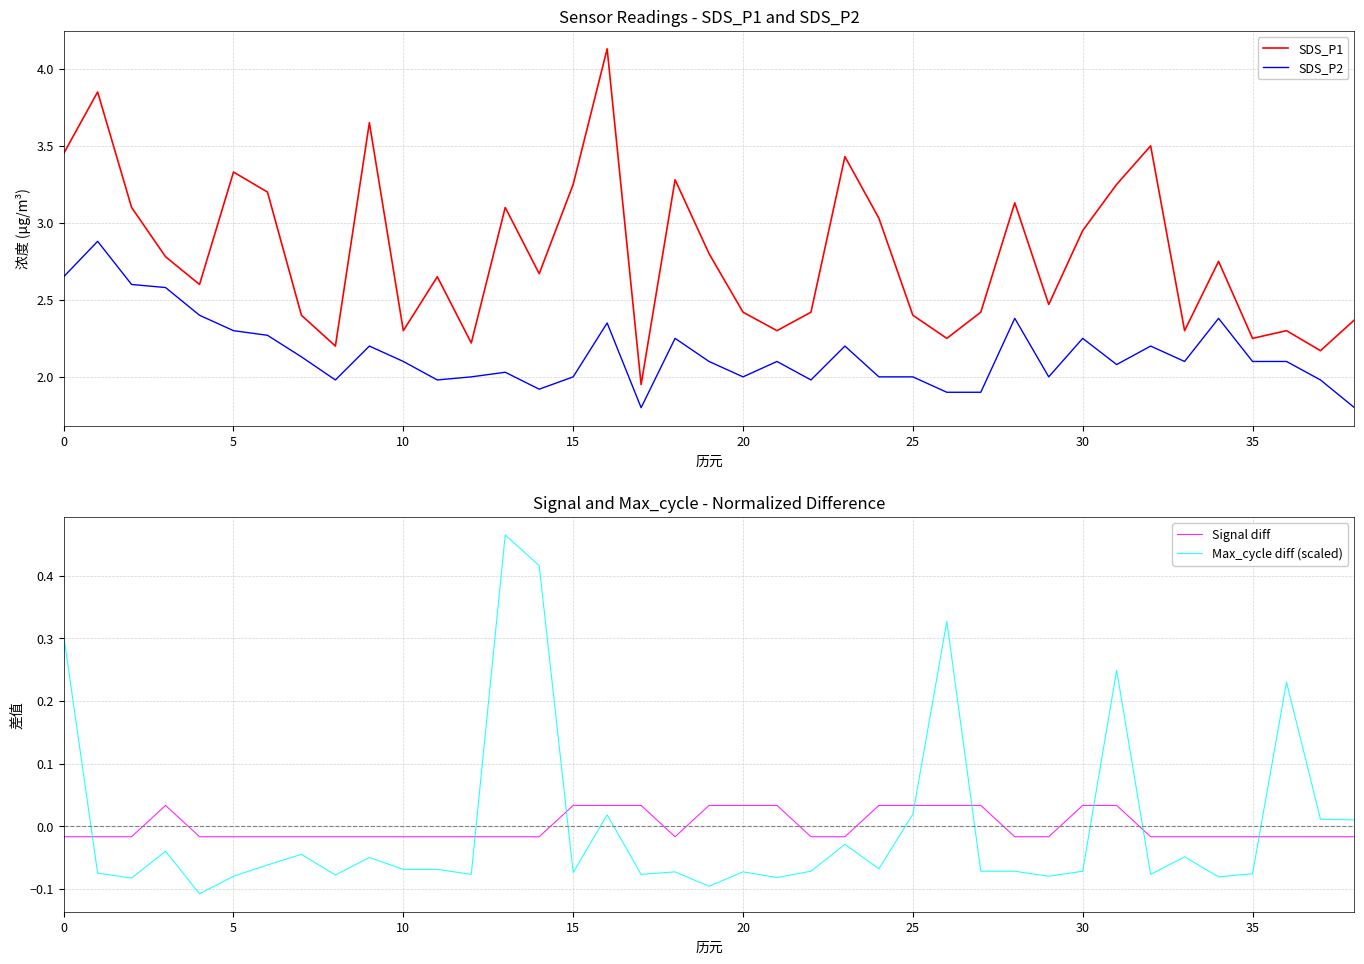

Which series has the largest total across all categories?

SDS_P1